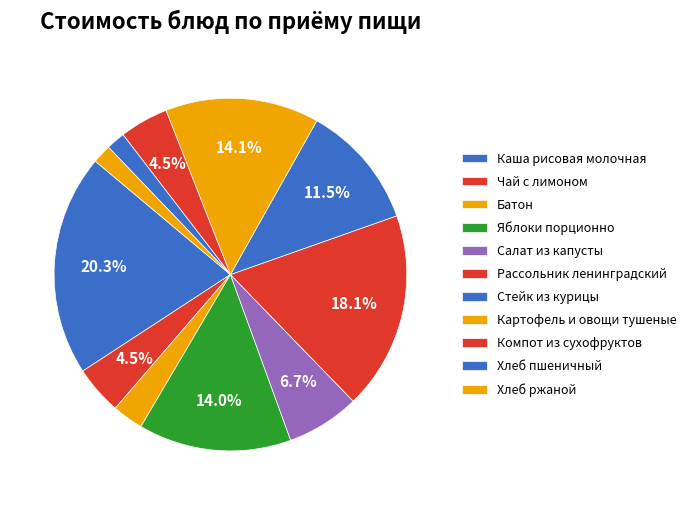

To the nearest percent, what is the combined percentage of Каша рисовая молочная and Компот из сухофруктов?

25%